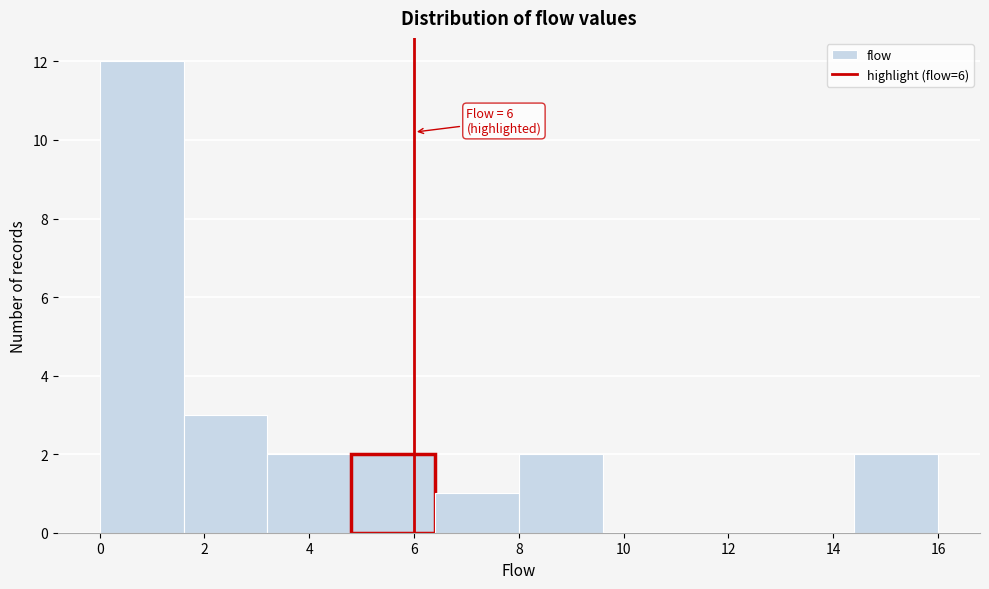

Which range on the x-axis has the tallest bar?

0.0 to 1.6